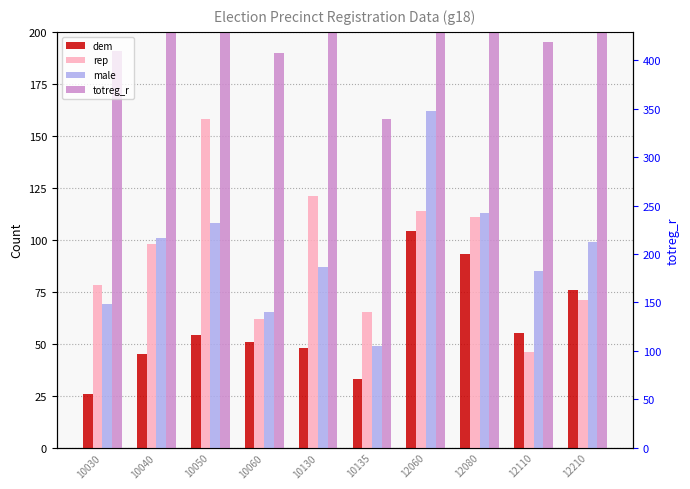

List the series in order of their peak value, lowest first.

dem, rep, male, totreg_r